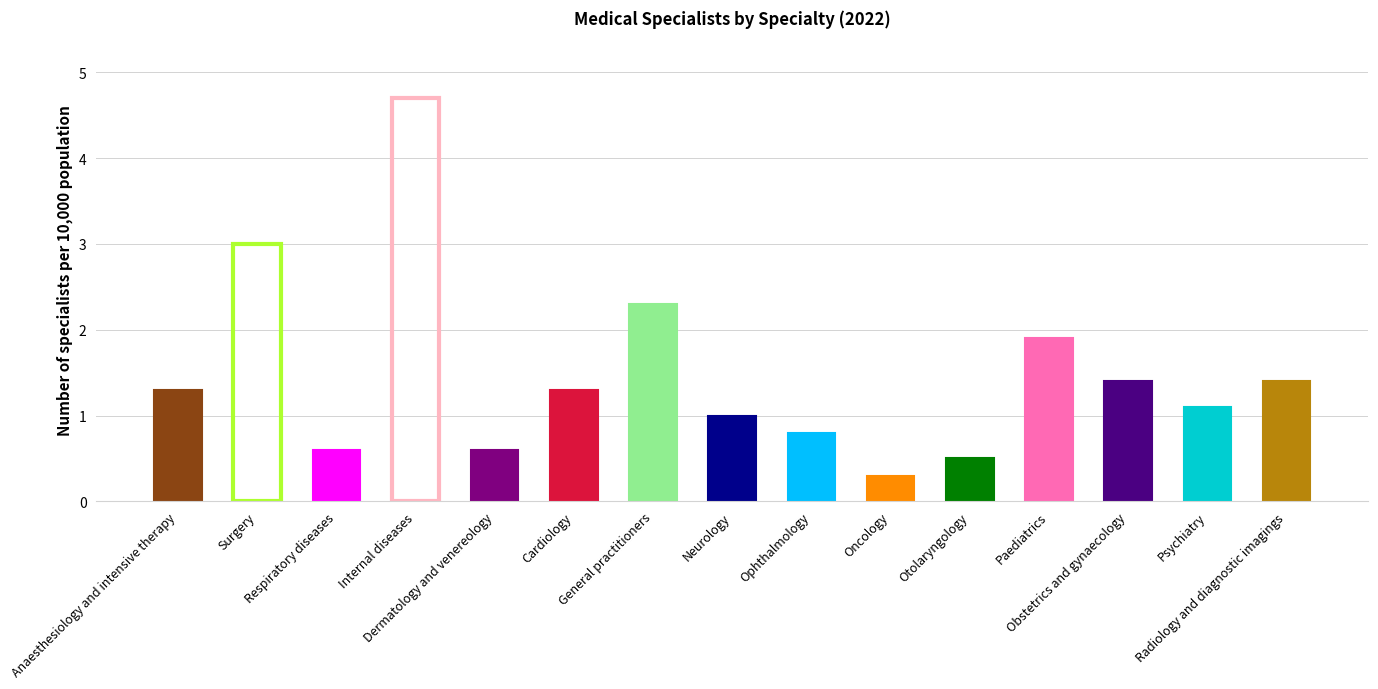

Which category has the highest value across all series?

Internal diseases